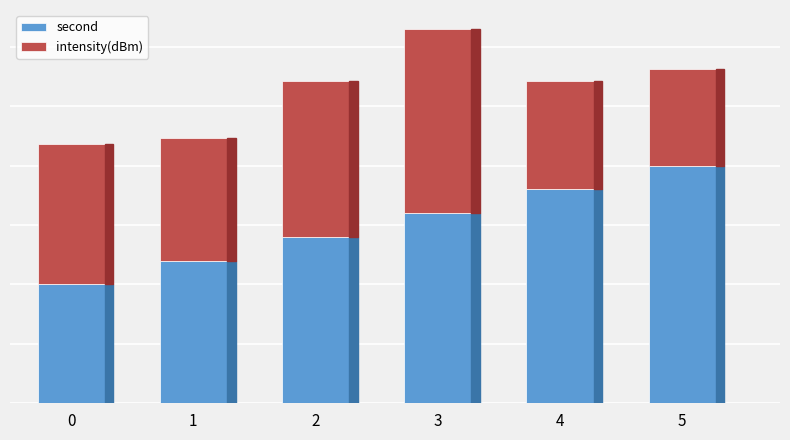

What is the difference between the intensity(dBm) values at 4 and 1?

1.2